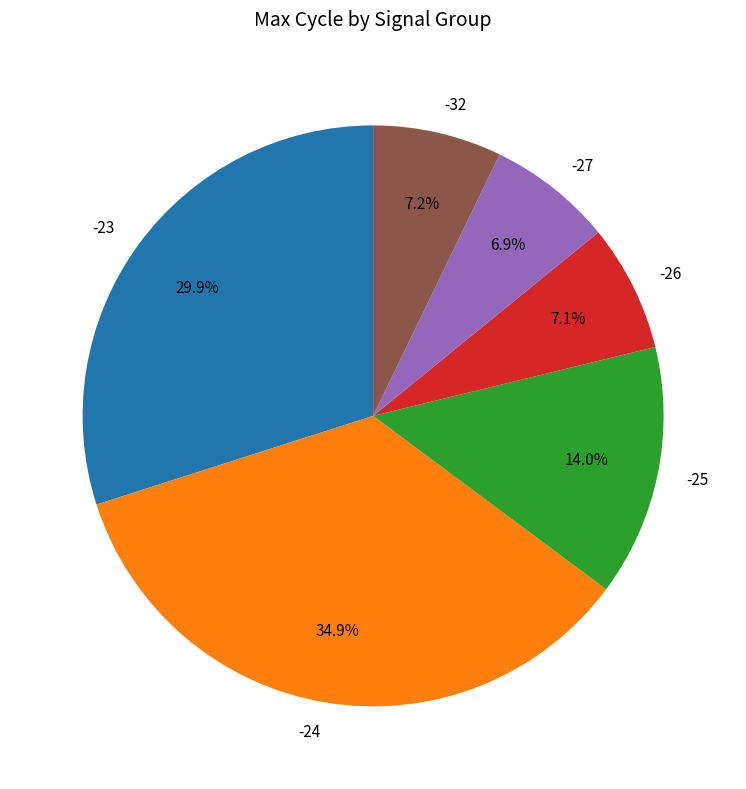

Which has a higher value, -27 or -24?

-24